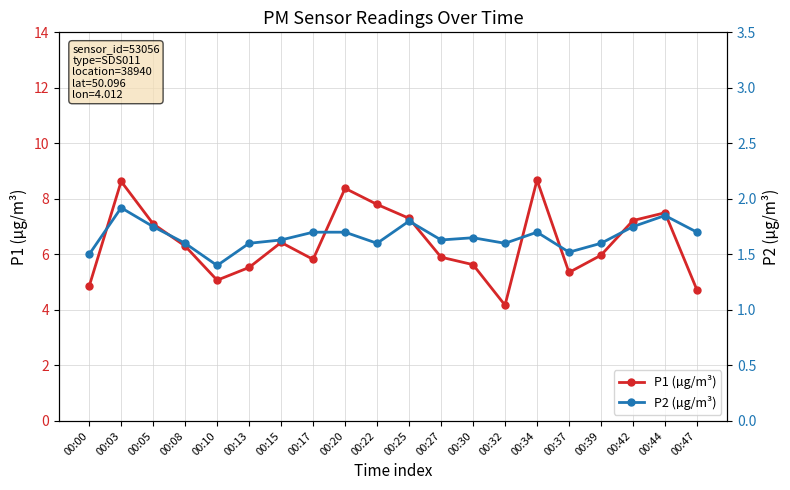

Is the value of P2 (µg/m³) at 00:30 greater than the value of P1 (µg/m³) at 00:30?

No